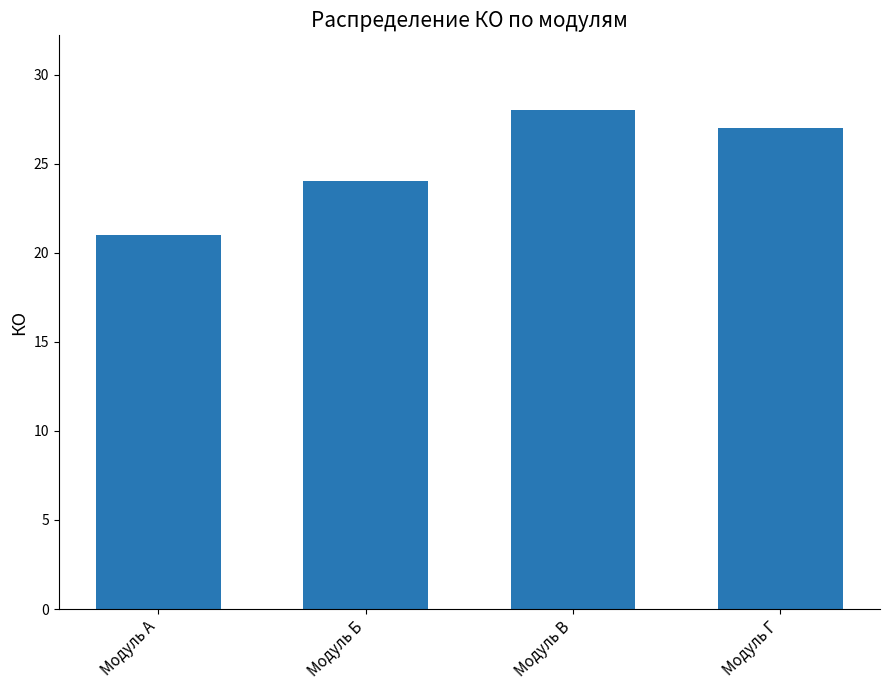

The chart shows a value of 9 at Модуль Б. True or false?

False